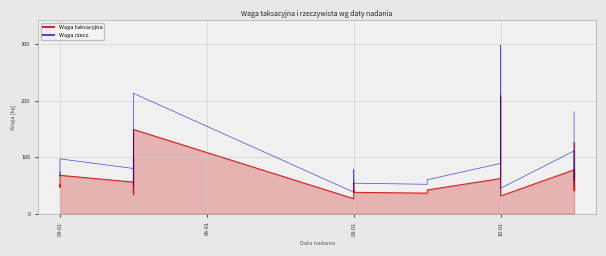

True or false: Waga rzecz. has more than 2 interior local peaks.

True